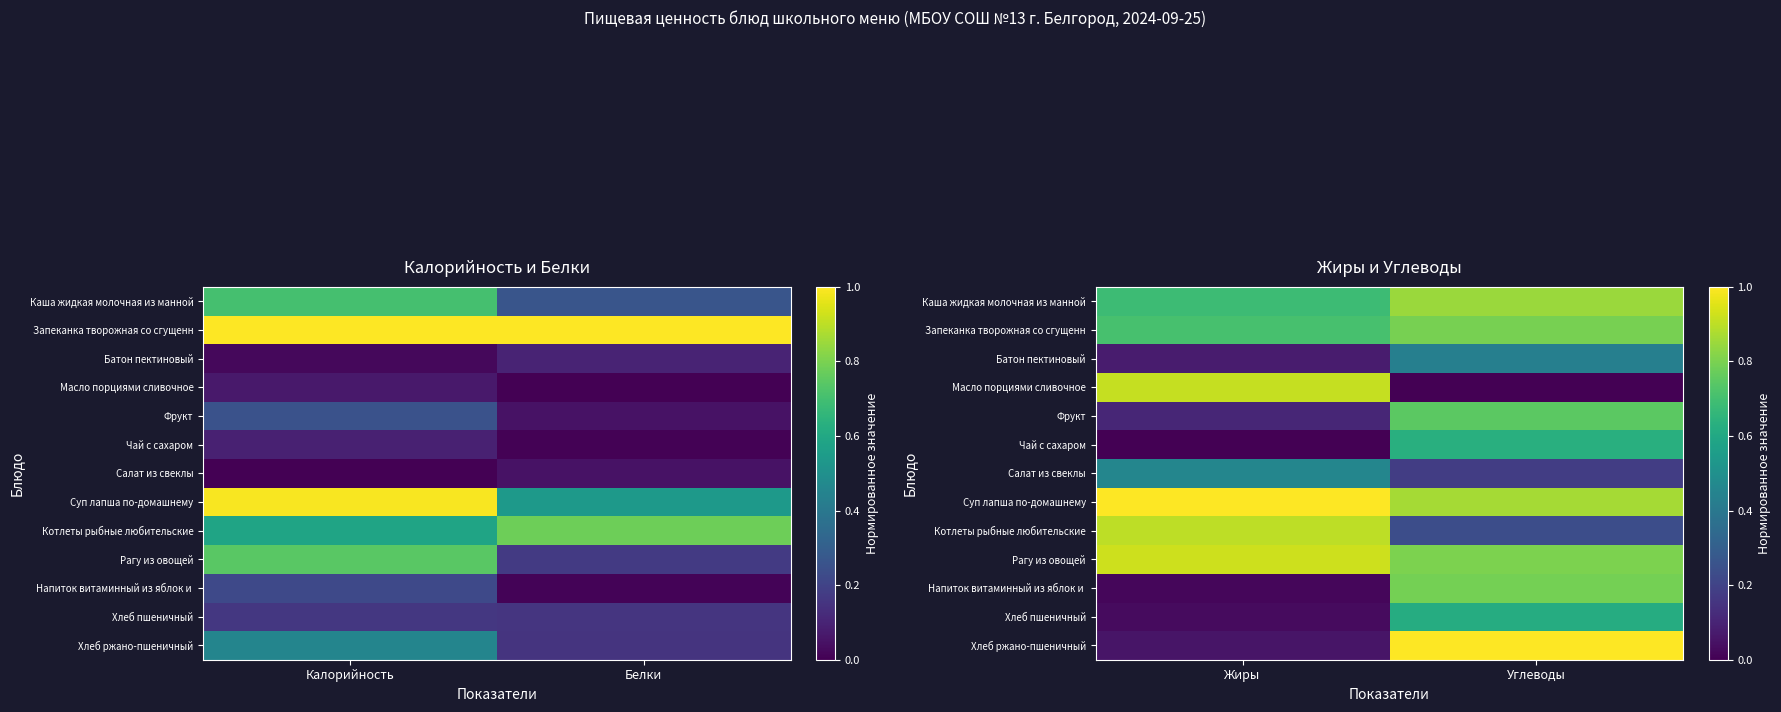

At how many categories does at least one series exceed 0?

2